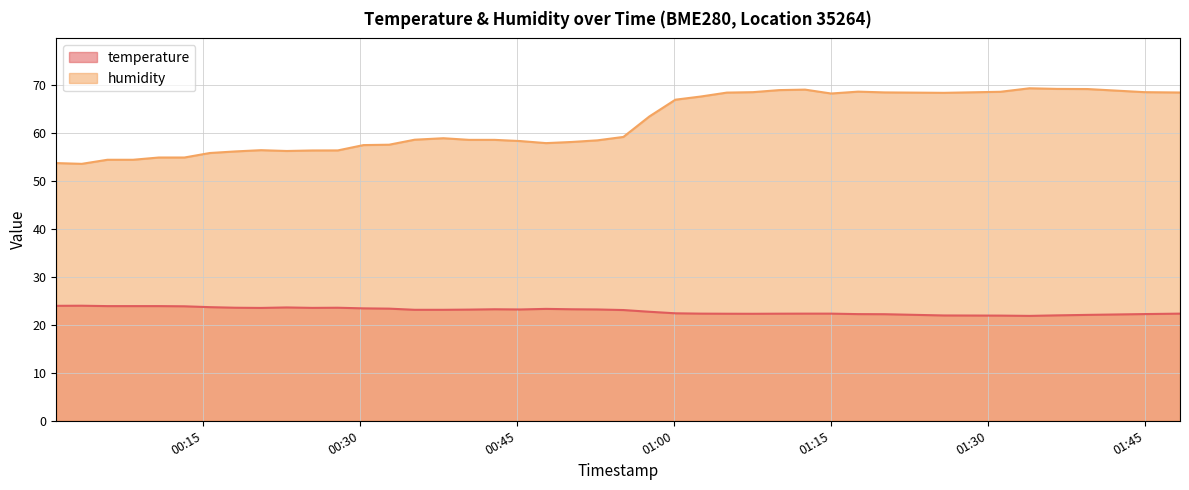

Which category has the lowest value in the temperature series?

2022-07-29T01:33:58